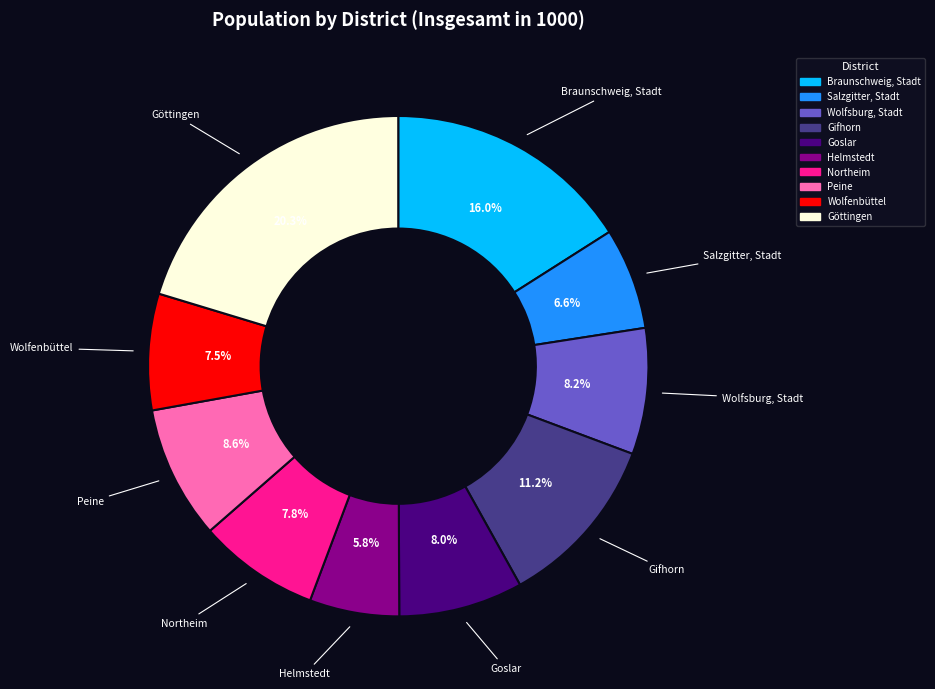

The Northeim slice represents 13% of the pie. True or false?

False